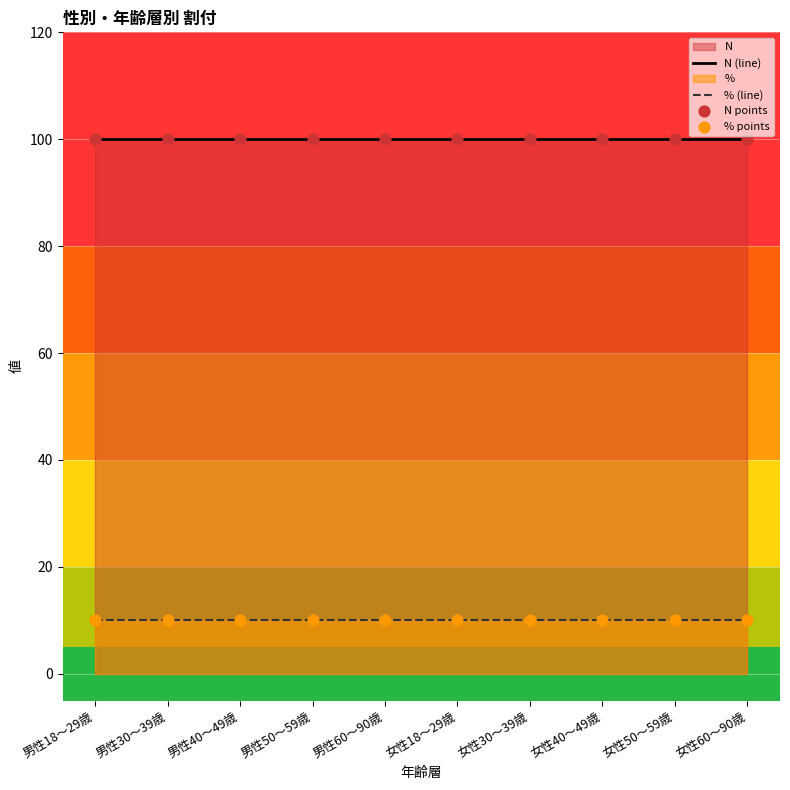

Which series has the largest total across all categories?

N (line)